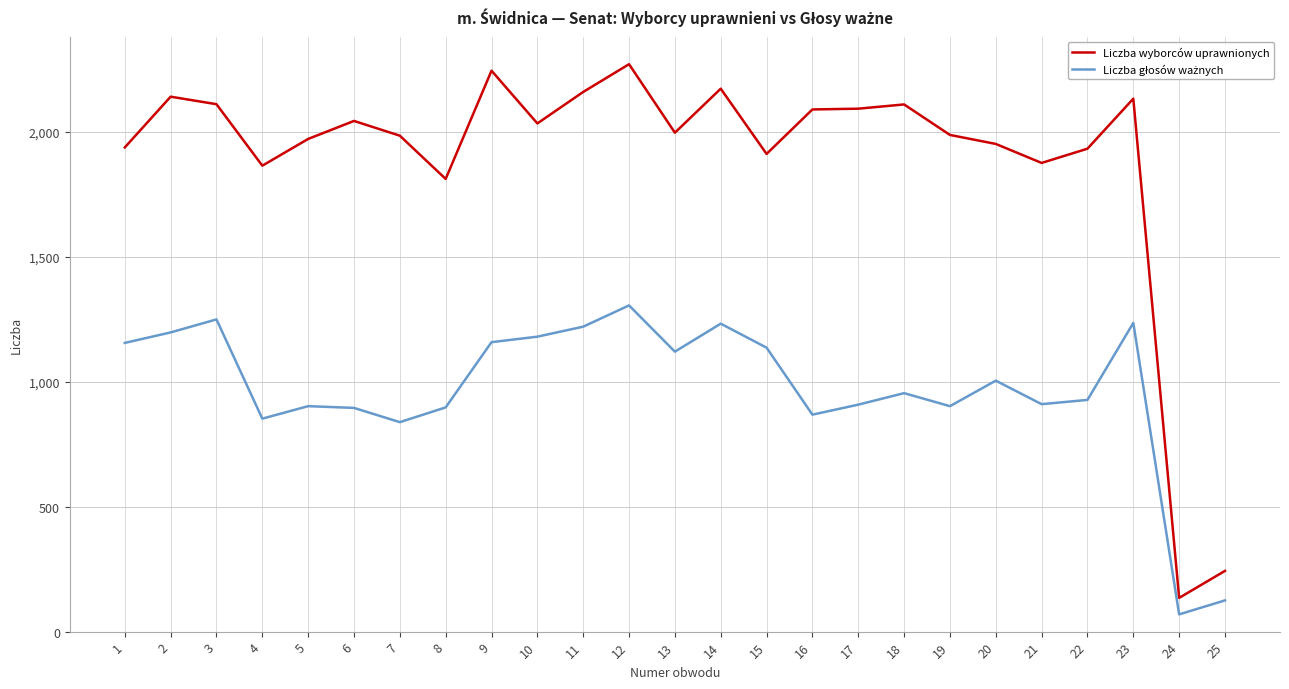

What is the difference between the Liczba wyborców uprawnionych values at 2 and 12?

130